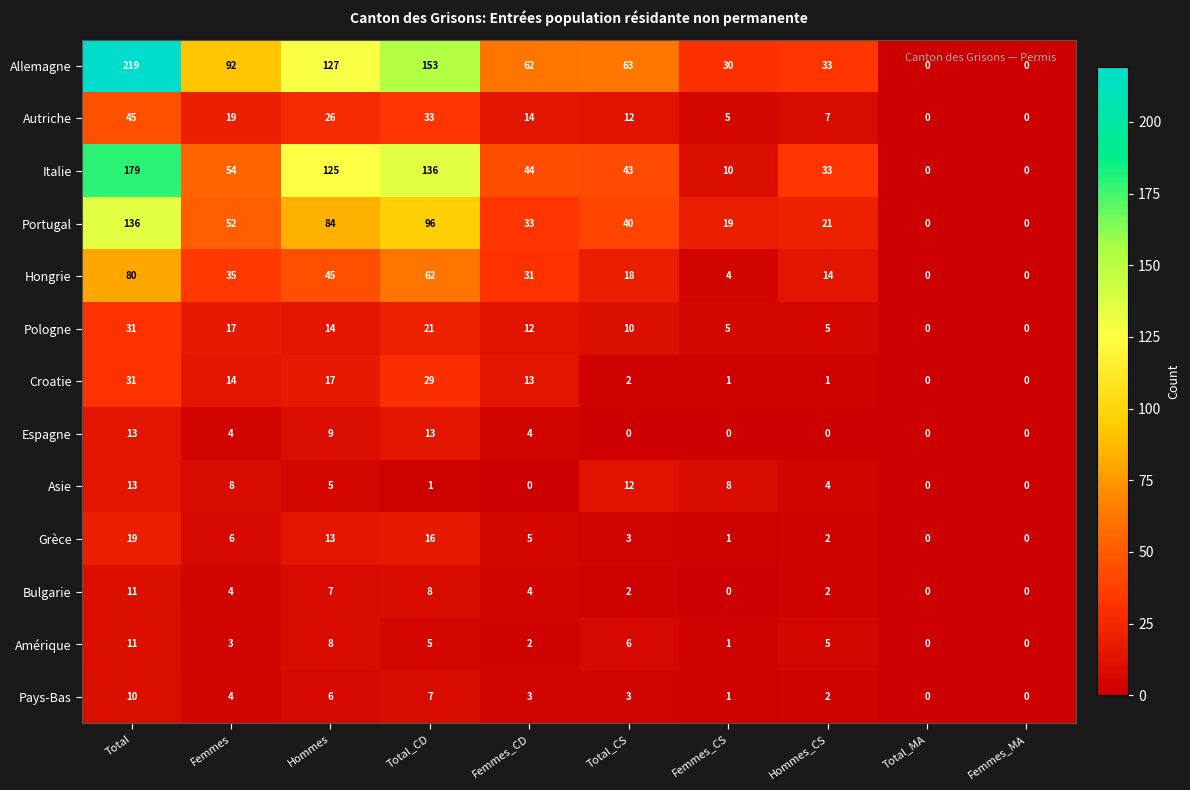

What is the difference between the maximum and minimum values in the Allemagne series?

219